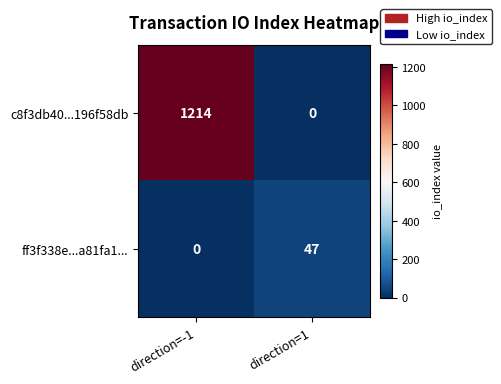

Reading left to right, extract all data points from this chart.

c8f3db40...196f58db: 1214	0
ff3f338e...a81fa1...: 0	47